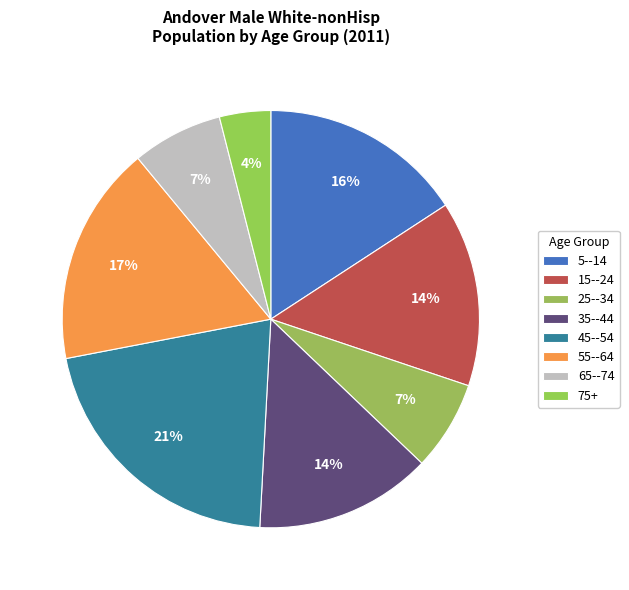

Is there any slice that represents more than half of the pie?

No